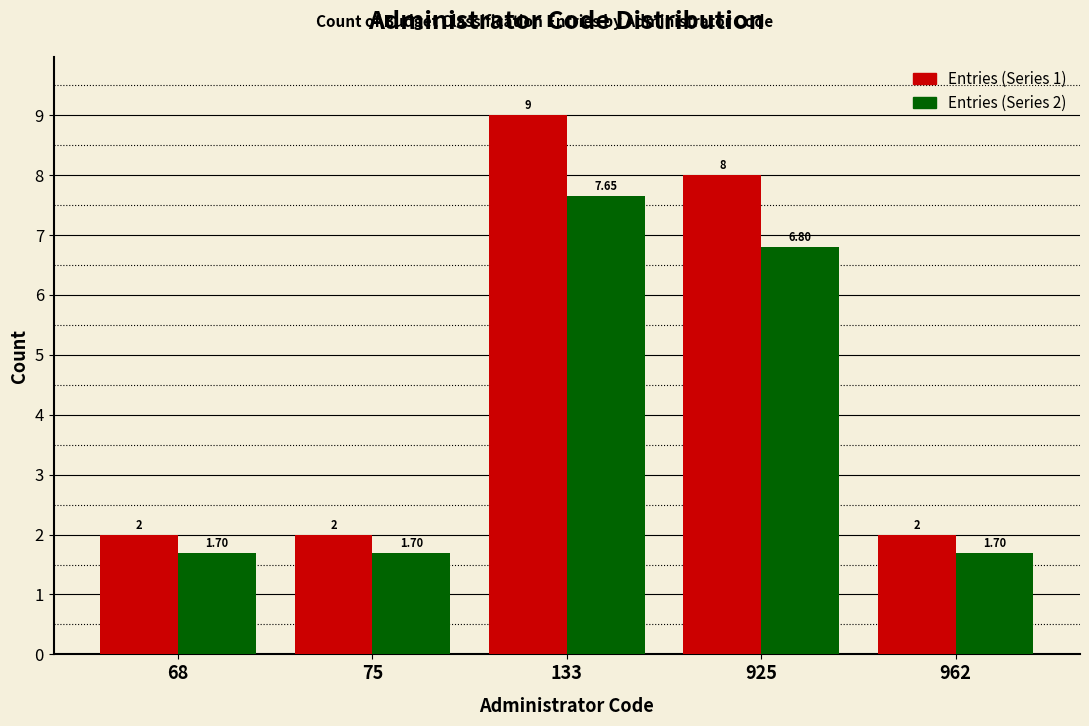

Between 68 and 925, which series saw the biggest shift?

Entries (Series 1)